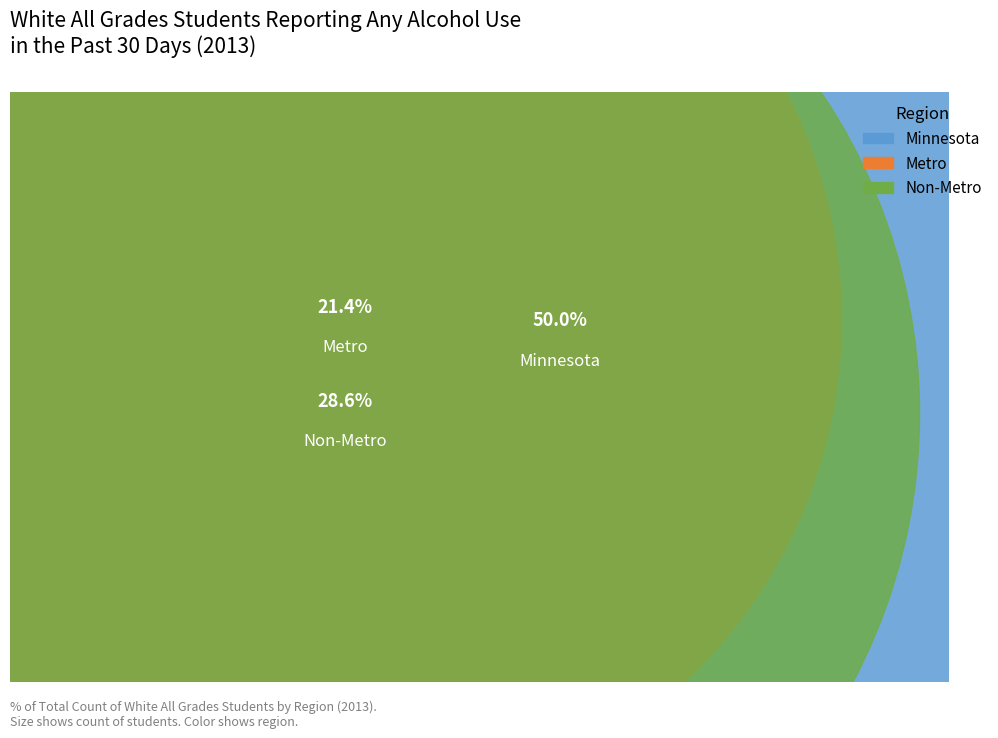

The Non-Metro slice represents 43% of the pie. True or false?

False